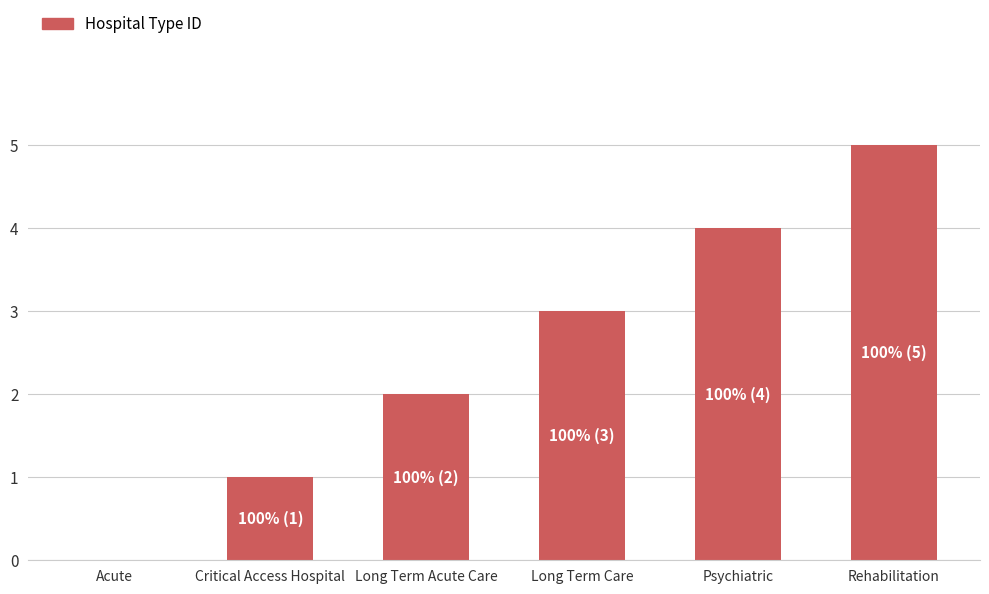

At which category does the chart reach its peak across all series?

Rehabilitation